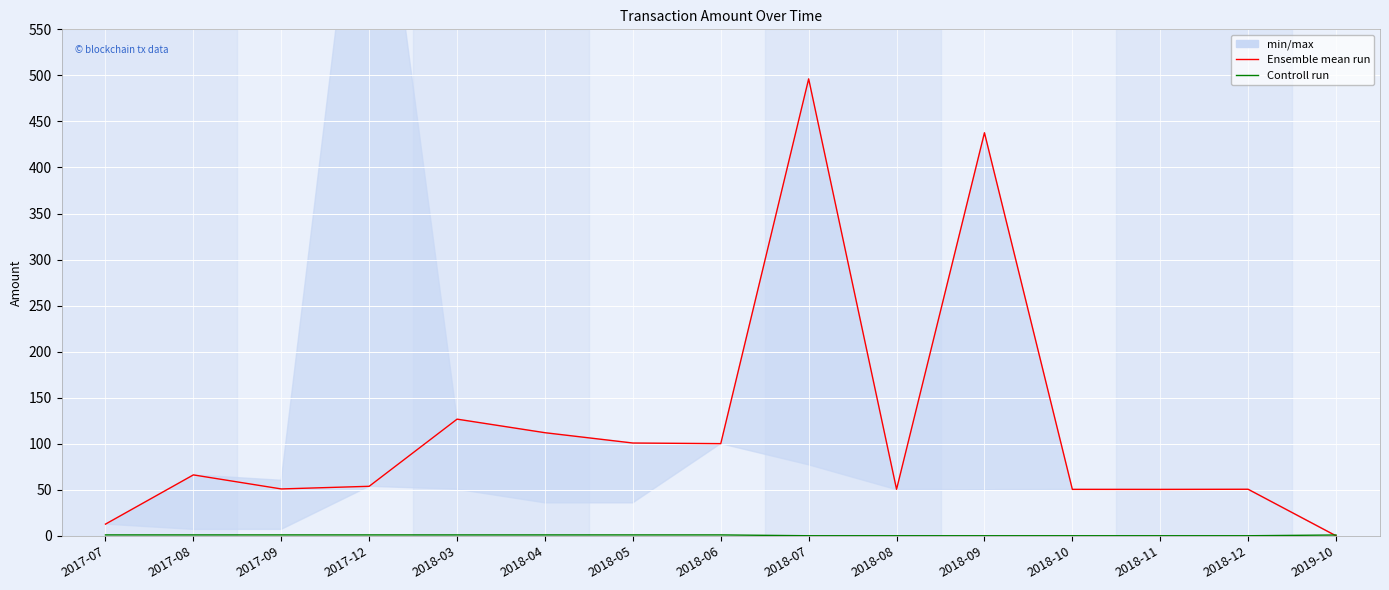

How many intersections are there between Controll run and Ensemble mean run?

1